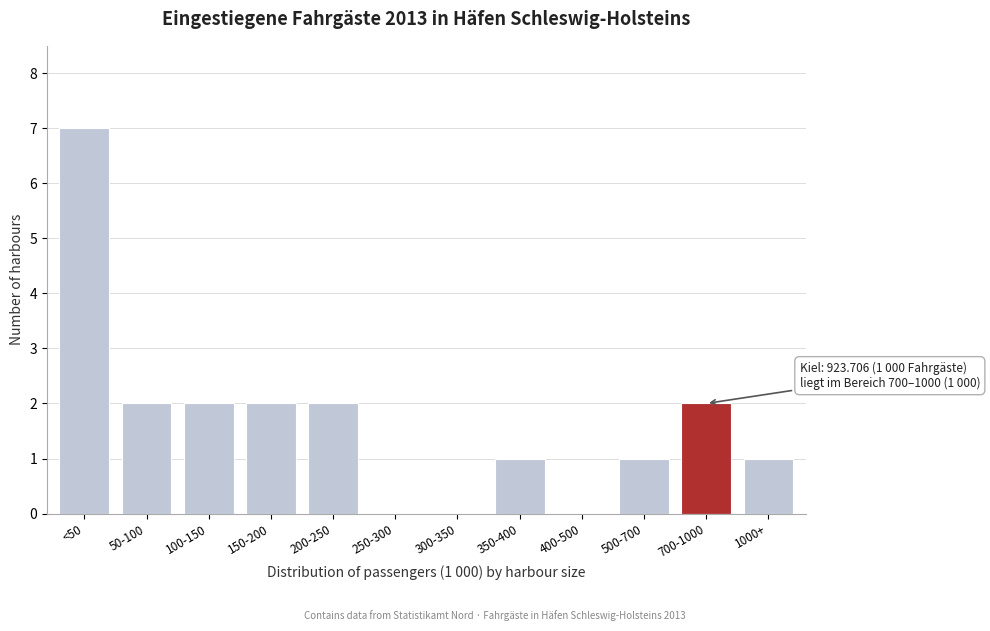

Reading left to right, what are all the values shown in this chart?

<50=7	50-100=2	100-150=2	150-200=2	200-250=2	250-300=0	300-350=0	350-400=1	400-500=0	500-700=1	700-1000=2	1000+=1